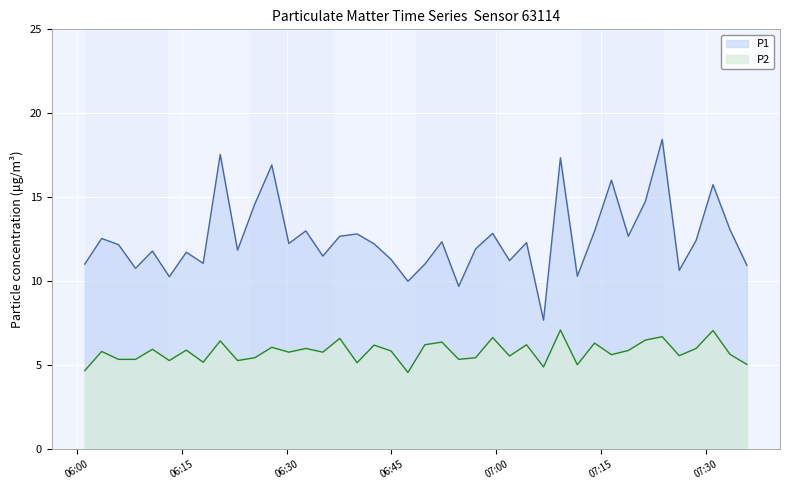

Rank the series by their average value, from highest to lowest.

P1, P2